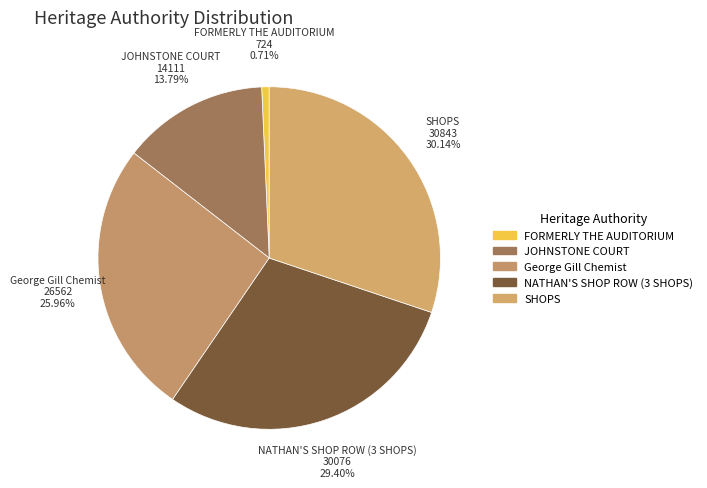

To the nearest percent, what portion does NATHAN'S SHOP ROW (3 SHOPS) represent?

29%